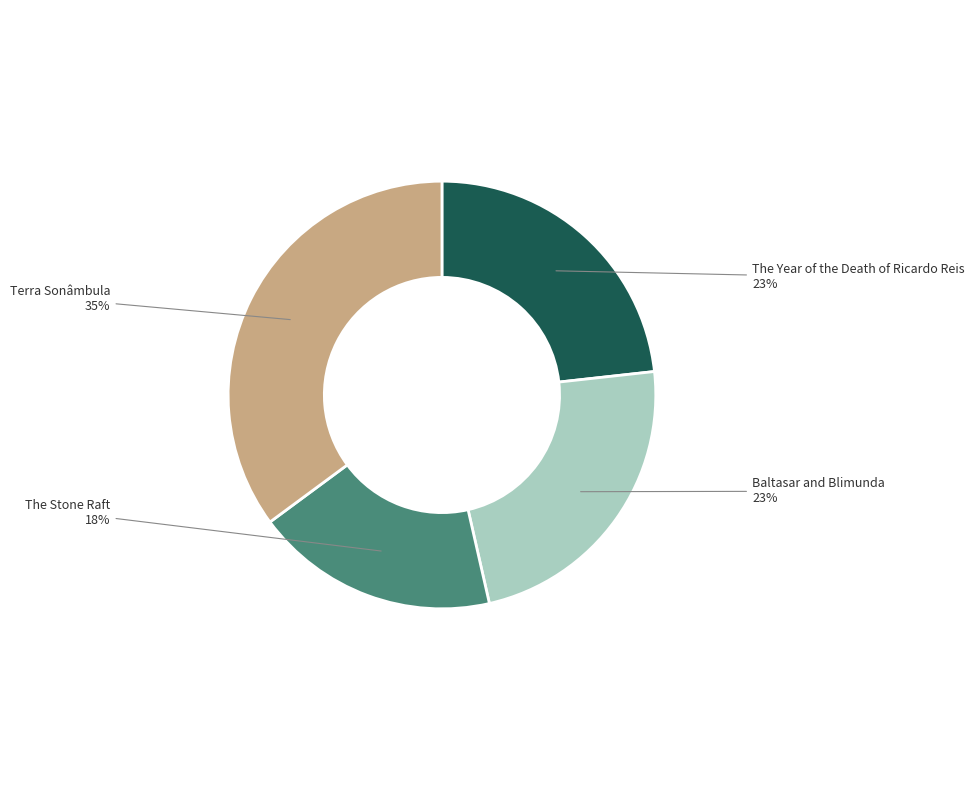

Do The Stone Raft and Terra Sonâmbula together represent more than half of the pie?

Yes